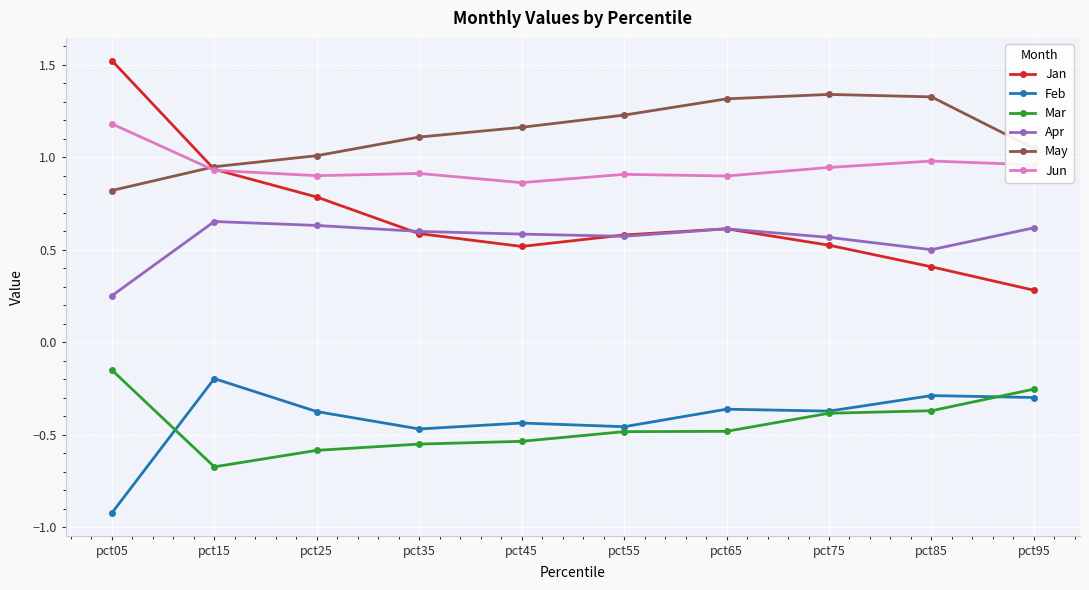

What is the minimum value for Feb?

-0.9